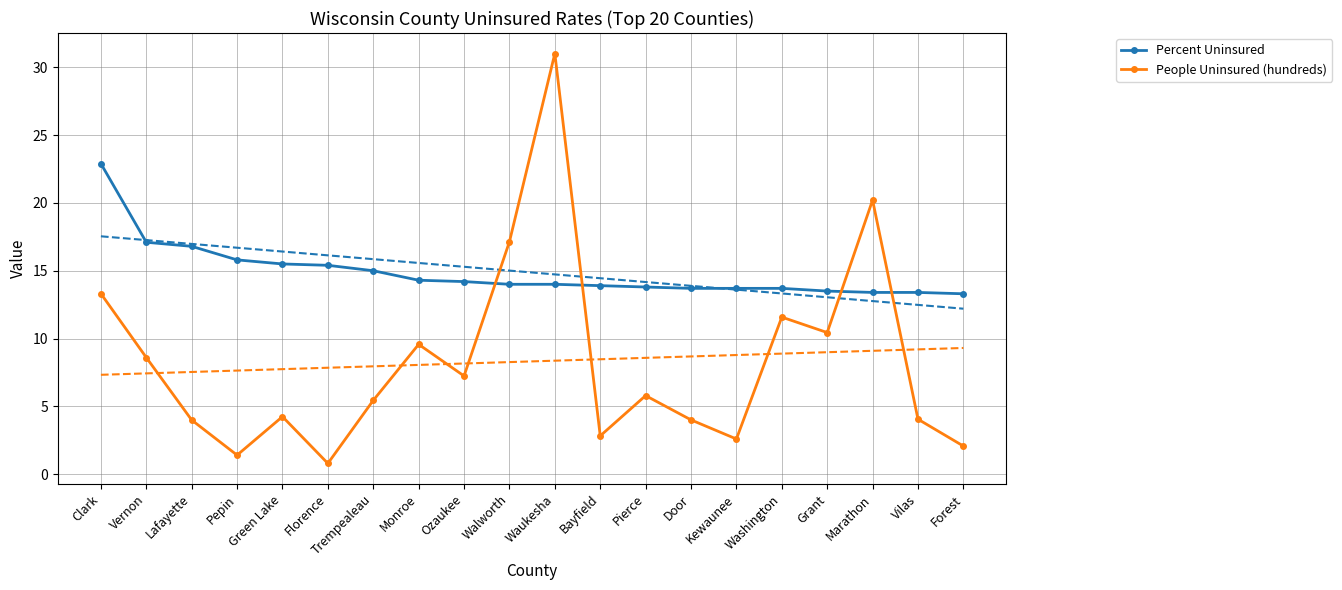

At which category is the sum across all series the highest?

Waukesha